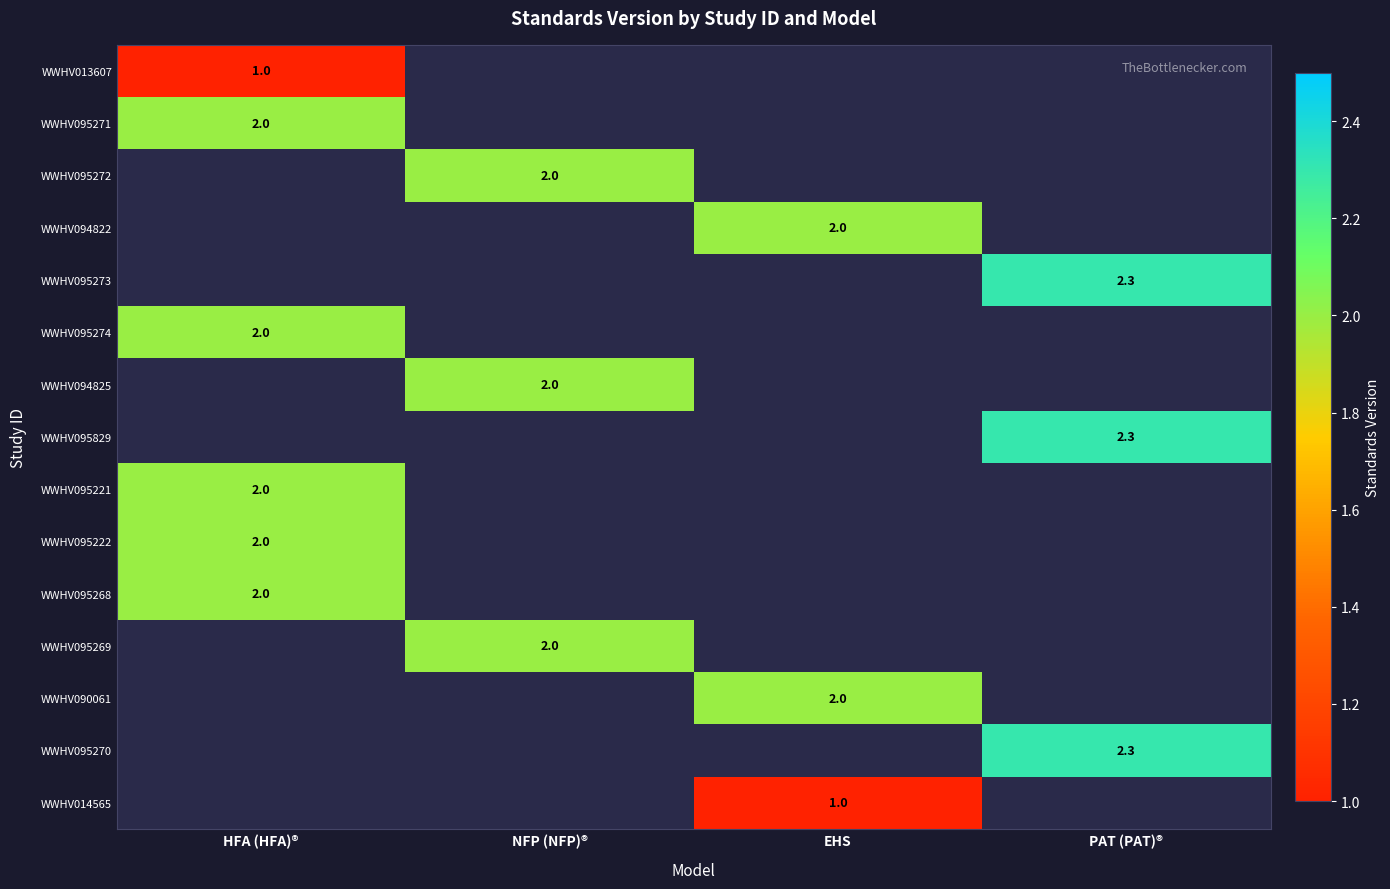

Is it true that WWHV013607 equals 1.0 at HFA (HFA)®?

True